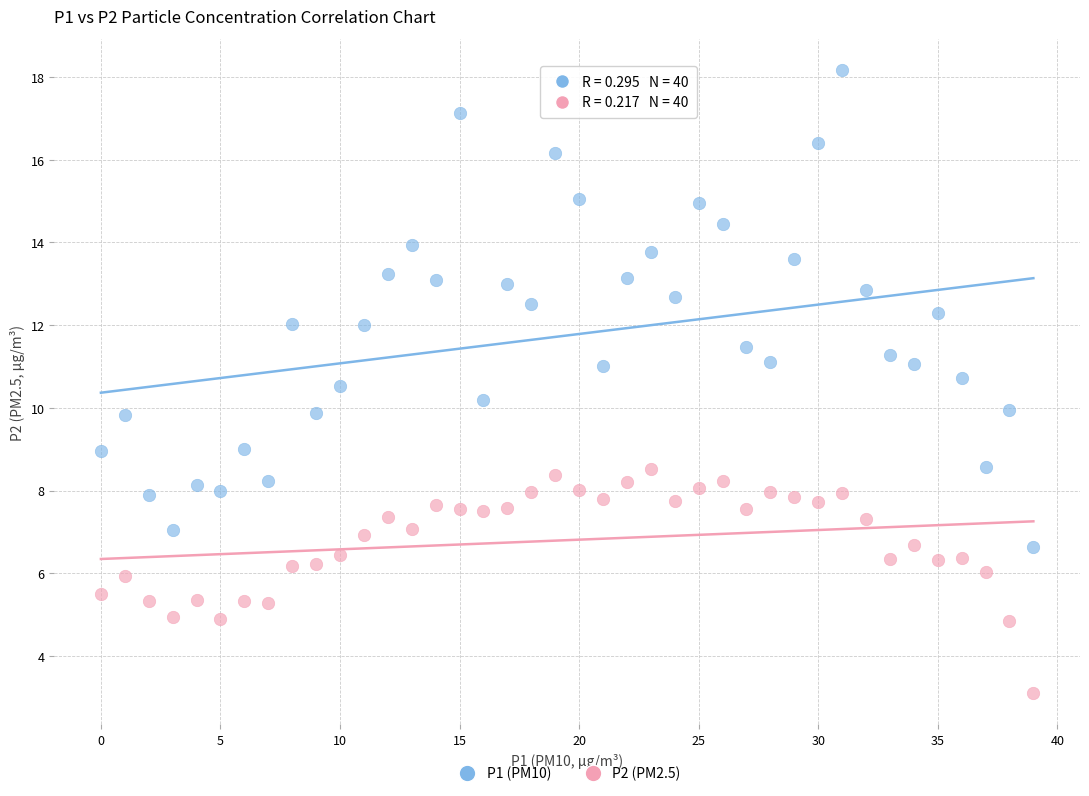

What are all the series names shown in the legend?

P1 (PM10), P2 (PM2.5)